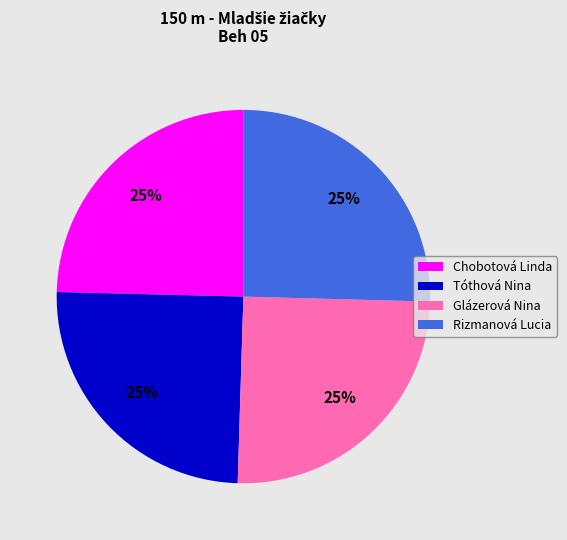

To the nearest percent, what percentage of the pie is Tóthová Nina?

25%